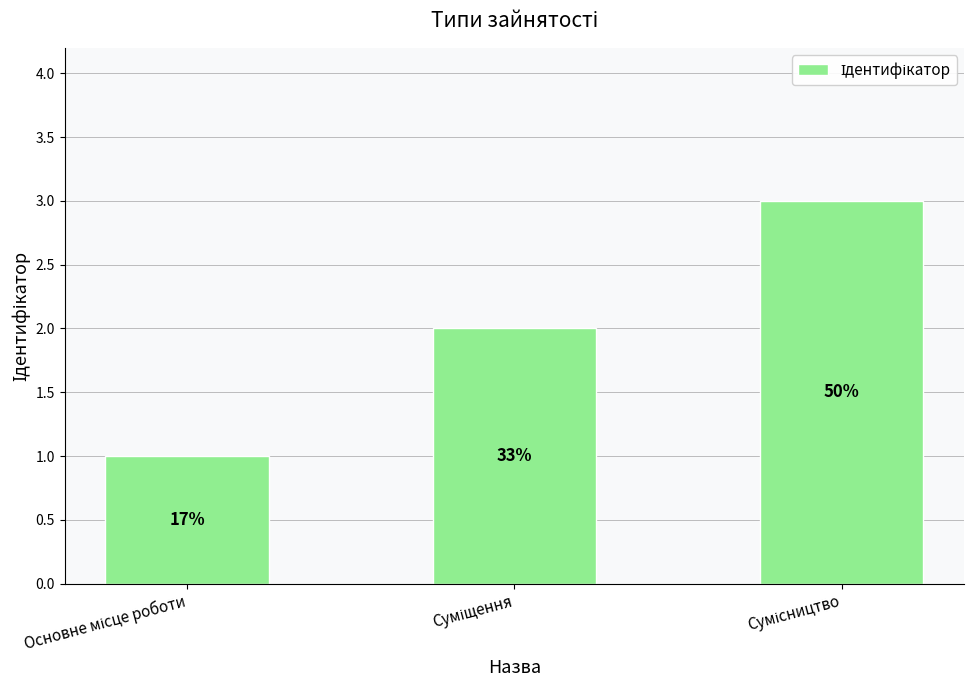

Does the chart contain stacked bars?

No